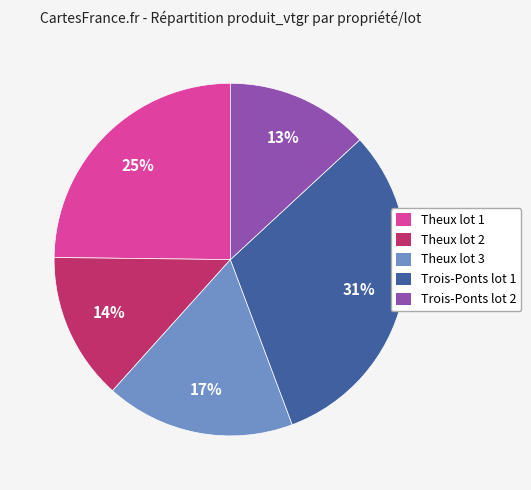

To the nearest percent, what is the difference between the largest and smallest slice percentages?

18%